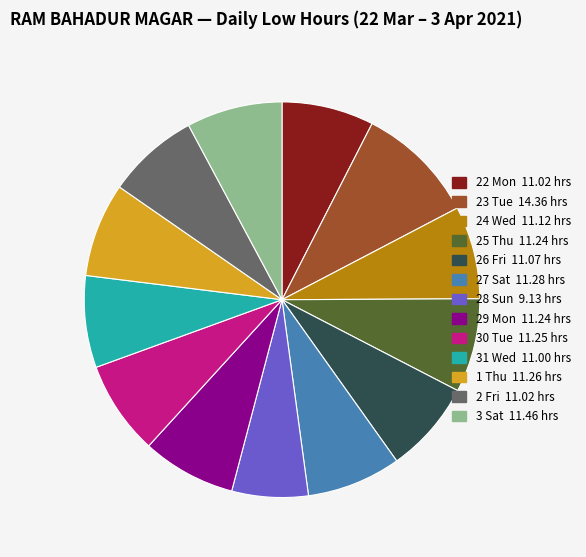

Count the number of slices in the pie.

13